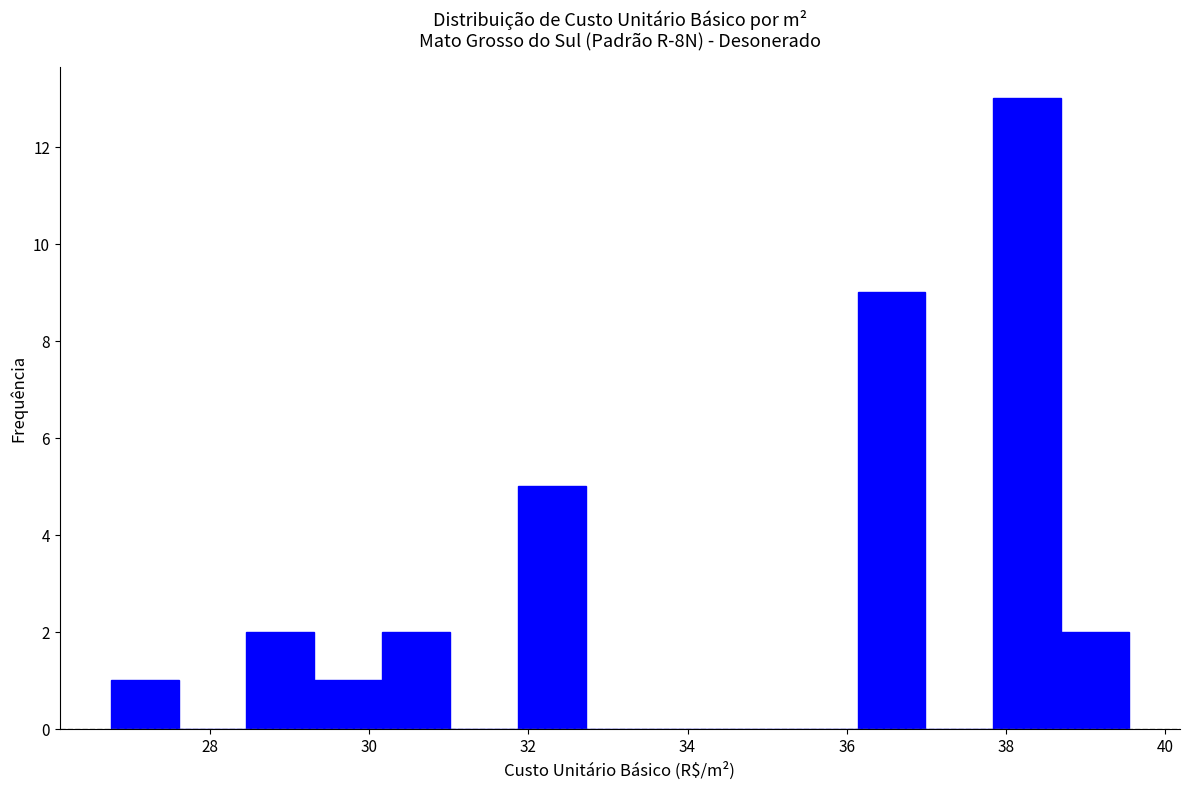

How tall is the bar that spans 37.8 to 38.6 on the x-axis? Neither the bar edges nor the heights are printed on the chart, so give them approximately, as read against the axes.

13